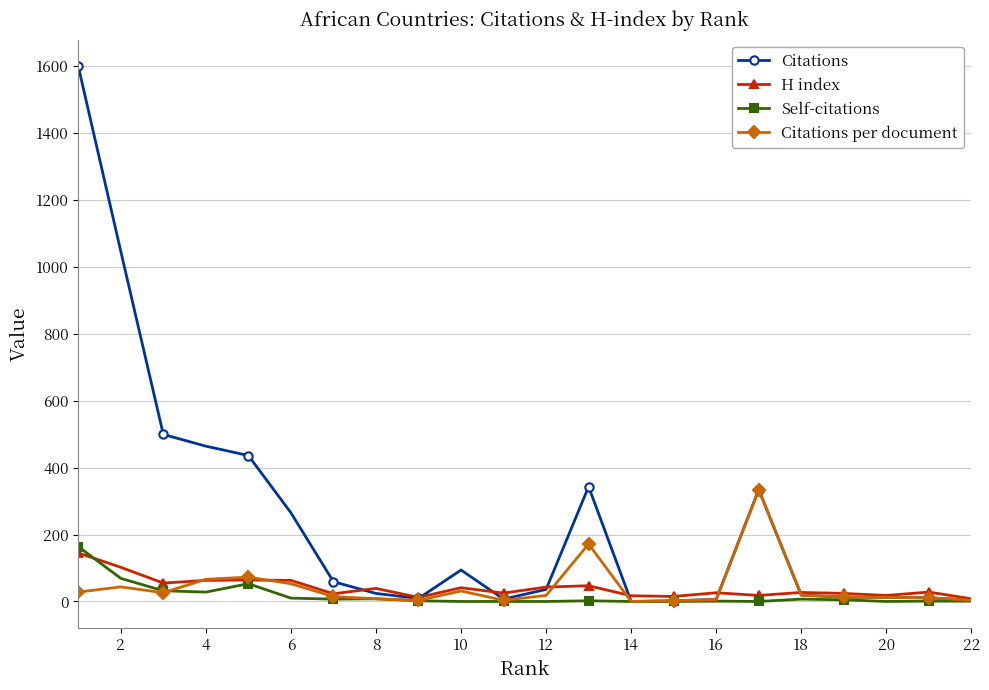

Count the number of data series in this chart.

4